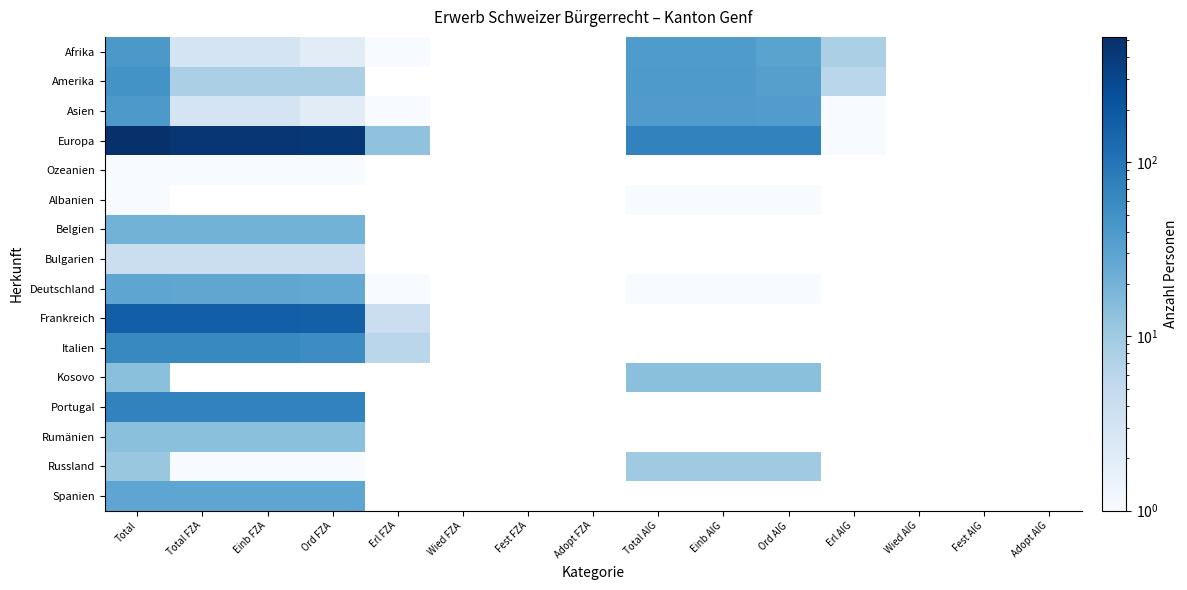

Reading left to right, what are all the values shown in this chart?

Afrika: Total=42	Total FZA=3	Einb FZA=3	Ord FZA=2	Erl FZA=1	Wied FZA=0	Fest FZA=0	Adopt FZA=0	Total AIG=39	Einb AIG=39	Ord AIG=31	Erl AIG=8	Wied AIG=0	Fest AIG=0	Adopt AIG=0
Amerika: Total=48	Total FZA=8	Einb FZA=8	Ord FZA=8	Erl FZA=0	Wied FZA=0	Fest FZA=0	Adopt FZA=0	Total AIG=40	Einb AIG=40	Ord AIG=34	Erl AIG=6	Wied AIG=0	Fest AIG=0	Adopt AIG=0
Asien: Total=41	Total FZA=3	Einb FZA=3	Ord FZA=2	Erl FZA=1	Wied FZA=0	Fest FZA=0	Adopt FZA=0	Total AIG=38	Einb AIG=38	Ord AIG=37	Erl AIG=1	Wied AIG=0	Fest AIG=0	Adopt AIG=0
Europa: Total=524	Total FZA=452	Einb FZA=452	Ord FZA=439	Erl FZA=13	Wied FZA=0	Fest FZA=0	Adopt FZA=0	Total AIG=72	Einb AIG=72	Ord AIG=71	Erl AIG=1	Wied AIG=0	Fest AIG=0	Adopt AIG=0
Ozeanien: Total=1	Total FZA=1	Einb FZA=1	Ord FZA=1	Erl FZA=0	Wied FZA=0	Fest FZA=0	Adopt FZA=0	Total AIG=0	Einb AIG=0	Ord AIG=0	Erl AIG=0	Wied AIG=0	Fest AIG=0	Adopt AIG=0
Albanien: Total=1	Total FZA=0	Einb FZA=0	Ord FZA=0	Erl FZA=0	Wied FZA=0	Fest FZA=0	Adopt FZA=0	Total AIG=1	Einb AIG=1	Ord AIG=1	Erl AIG=0	Wied AIG=0	Fest AIG=0	Adopt AIG=0
Belgien: Total=20	Total FZA=20	Einb FZA=20	Ord FZA=20	Erl FZA=0	Wied FZA=0	Fest FZA=0	Adopt FZA=0	Total AIG=0	Einb AIG=0	Ord AIG=0	Erl AIG=0	Wied AIG=0	Fest AIG=0	Adopt AIG=0
Bulgarien: Total=4	Total FZA=4	Einb FZA=4	Ord FZA=4	Erl FZA=0	Wied FZA=0	Fest FZA=0	Adopt FZA=0	Total AIG=0	Einb AIG=0	Ord AIG=0	Erl AIG=0	Wied AIG=0	Fest AIG=0	Adopt AIG=0
Deutschland: Total=29	Total FZA=28	Einb FZA=28	Ord FZA=27	Erl FZA=1	Wied FZA=0	Fest FZA=0	Adopt FZA=0	Total AIG=1	Einb AIG=1	Ord AIG=1	Erl AIG=0	Wied AIG=0	Fest AIG=0	Adopt AIG=0
Frankreich: Total=169	Total FZA=169	Einb FZA=169	Ord FZA=165	Erl FZA=4	Wied FZA=0	Fest FZA=0	Adopt FZA=0	Total AIG=0	Einb AIG=0	Ord AIG=0	Erl AIG=0	Wied AIG=0	Fest AIG=0	Adopt AIG=0
Italien: Total=62	Total FZA=62	Einb FZA=62	Ord FZA=56	Erl FZA=6	Wied FZA=0	Fest FZA=0	Adopt FZA=0	Total AIG=0	Einb AIG=0	Ord AIG=0	Erl AIG=0	Wied AIG=0	Fest AIG=0	Adopt AIG=0
Kosovo: Total=14	Total FZA=0	Einb FZA=0	Ord FZA=0	Erl FZA=0	Wied FZA=0	Fest FZA=0	Adopt FZA=0	Total AIG=14	Einb AIG=14	Ord AIG=14	Erl AIG=0	Wied AIG=0	Fest AIG=0	Adopt AIG=0
Portugal: Total=72	Total FZA=72	Einb FZA=72	Ord FZA=72	Erl FZA=0	Wied FZA=0	Fest FZA=0	Adopt FZA=0	Total AIG=0	Einb AIG=0	Ord AIG=0	Erl AIG=0	Wied AIG=0	Fest AIG=0	Adopt AIG=0
Rumänien: Total=14	Total FZA=14	Einb FZA=14	Ord FZA=14	Erl FZA=0	Wied FZA=0	Fest FZA=0	Adopt FZA=0	Total AIG=0	Einb AIG=0	Ord AIG=0	Erl AIG=0	Wied AIG=0	Fest AIG=0	Adopt AIG=0
Russland: Total=11	Total FZA=1	Einb FZA=1	Ord FZA=1	Erl FZA=0	Wied FZA=0	Fest FZA=0	Adopt FZA=0	Total AIG=10	Einb AIG=10	Ord AIG=10	Erl AIG=0	Wied AIG=0	Fest AIG=0	Adopt AIG=0
Spanien: Total=29	Total FZA=29	Einb FZA=29	Ord FZA=29	Erl FZA=0	Wied FZA=0	Fest FZA=0	Adopt FZA=0	Total AIG=0	Einb AIG=0	Ord AIG=0	Erl AIG=0	Wied AIG=0	Fest AIG=0	Adopt AIG=0